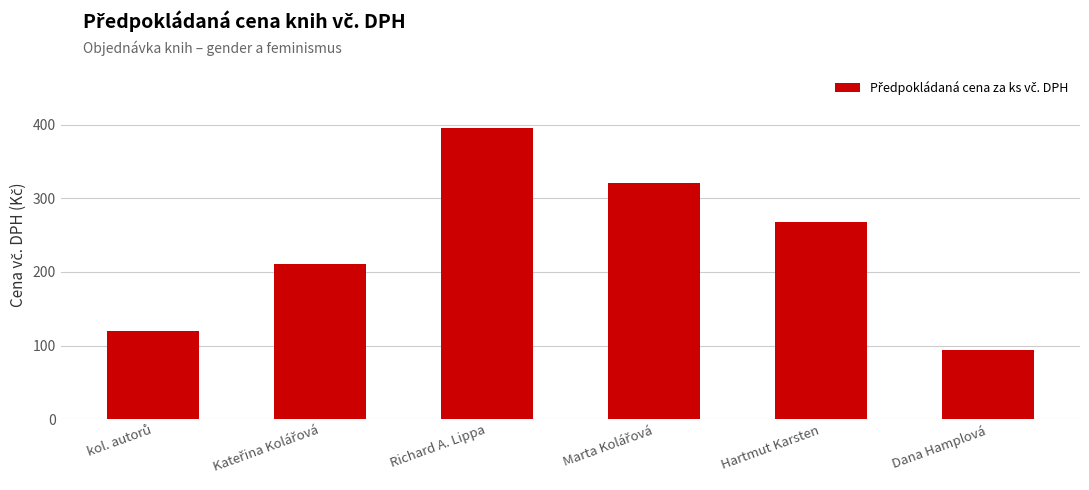

What is the label of the 3rd bar from the left?

Richard A. Lippa